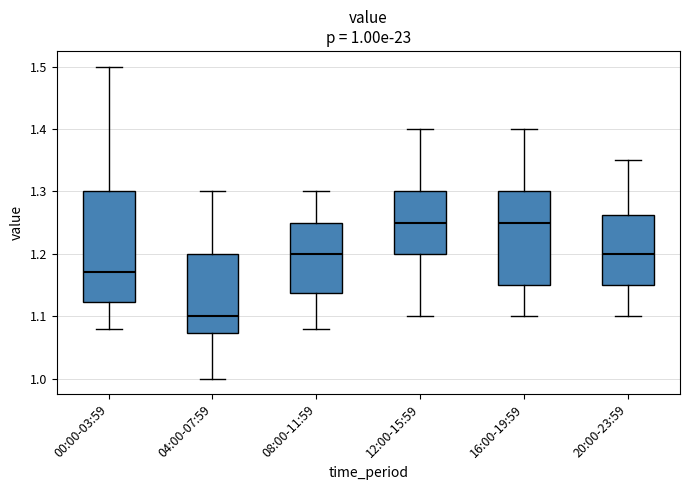

Comparing the boxes themselves (not the whiskers), which one is the tallest?

00:00-03:59